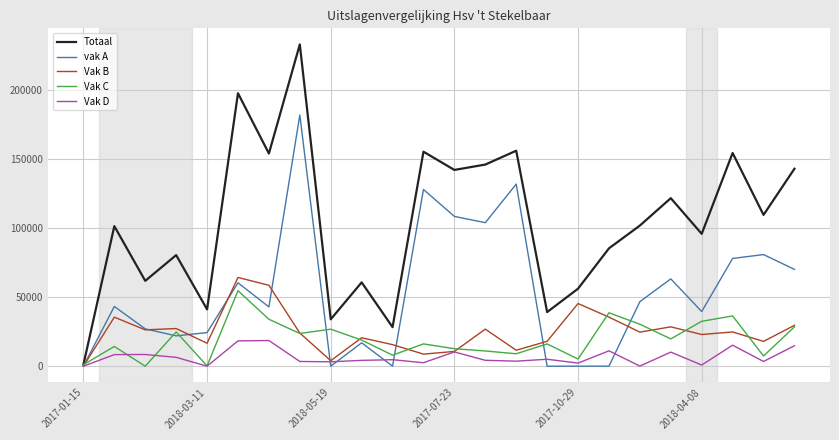

Which series has the largest total across all categories?

Totaal